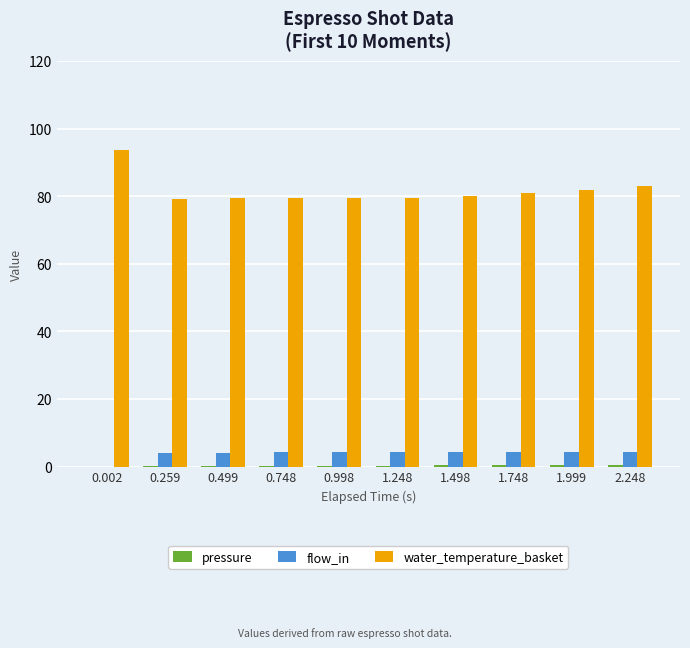

What is the greatest value displayed?

93.5